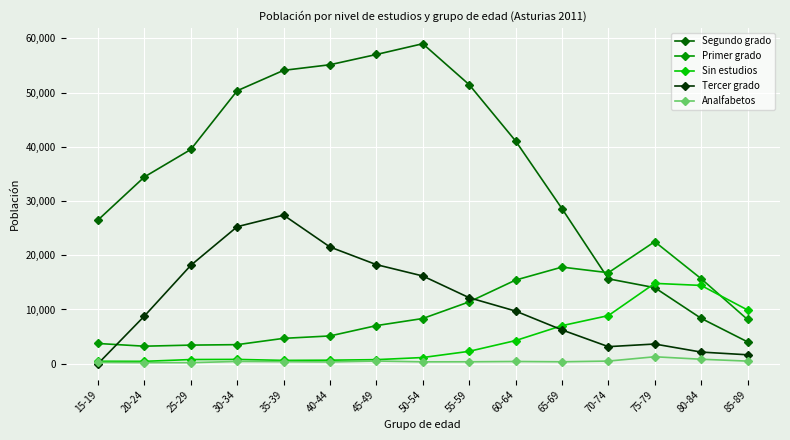

What is the sum of all Analfabetos values?

6770